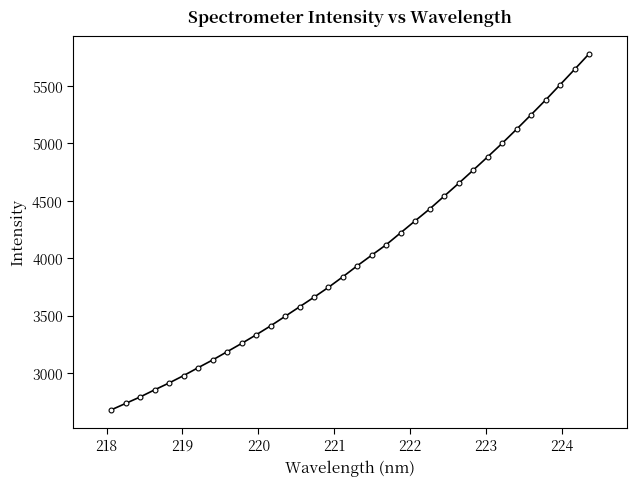

What is the value of the 25th point from the left?

4651.9